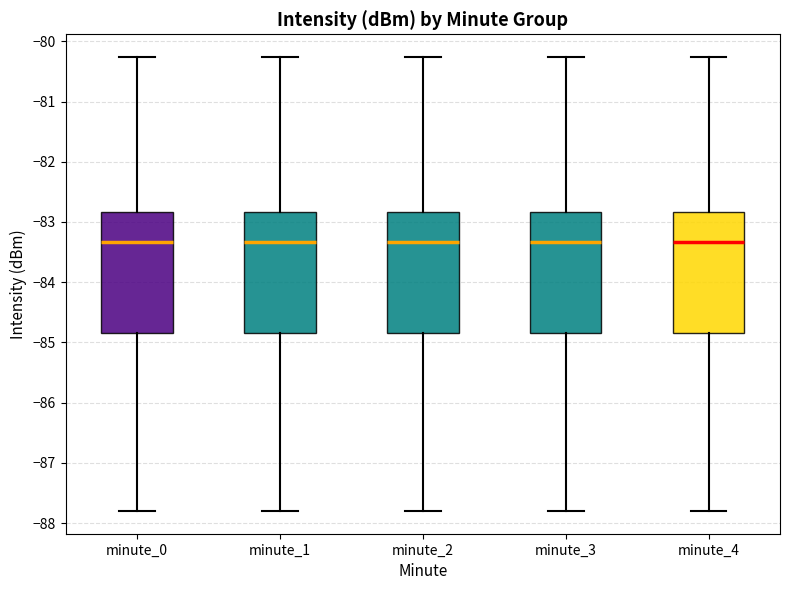

Reading left to right, transcribe this box plot: for each box, give where its median line is, the range the box spans, and where its two whiskers end, as read against the y-axis. The values are not printed on the chart, so give them approximately, as read against the axis.

minute_0: median -83.3, box -84.8 to -82.8, whiskers -87.8 to -80.3
minute_1: median -83.3, box -84.8 to -82.8, whiskers -87.8 to -80.3
minute_2: median -83.3, box -84.8 to -82.8, whiskers -87.8 to -80.3
minute_3: median -83.3, box -84.8 to -82.8, whiskers -87.8 to -80.3
minute_4: median -83.3, box -84.8 to -82.8, whiskers -87.8 to -80.3